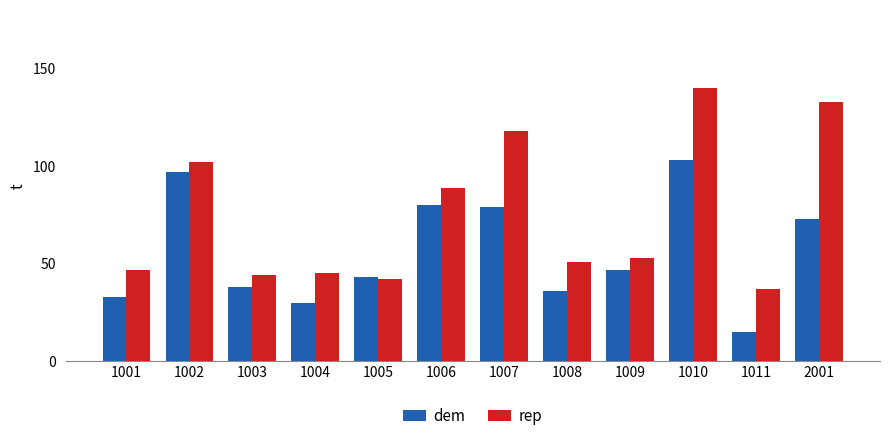

What is the value of the dem bar at the 2nd from the left?

97